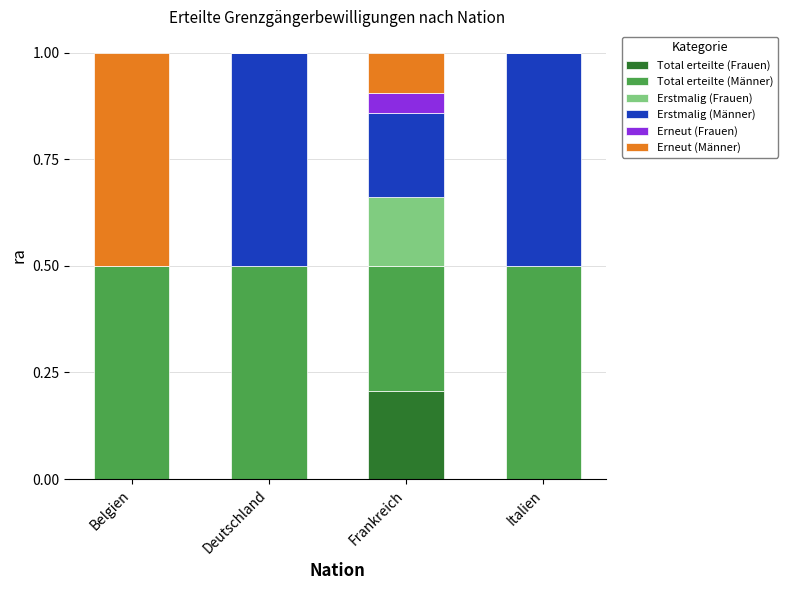

What is the total value across all series at Belgien?

1.0